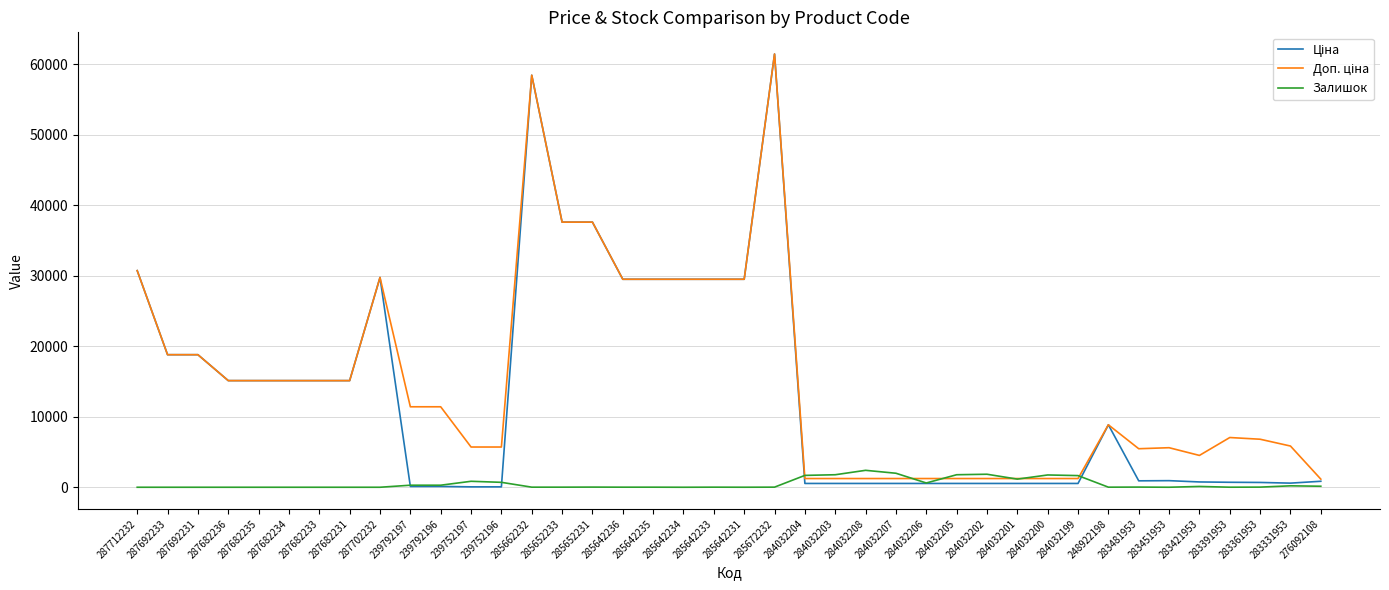

What is the difference between the highest and lowest values at 284032200?

1203.0